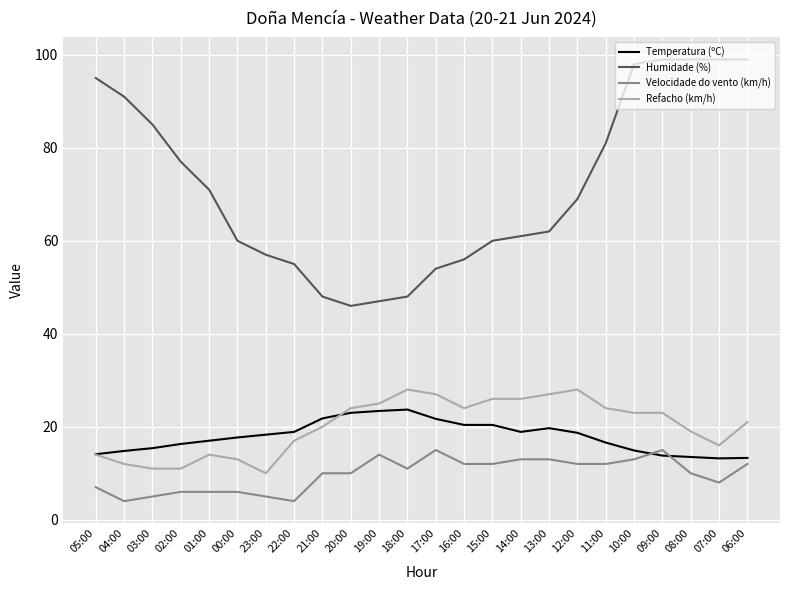

The Refacho (km/h) series shows 27.0 at 13:00. True or false?

True